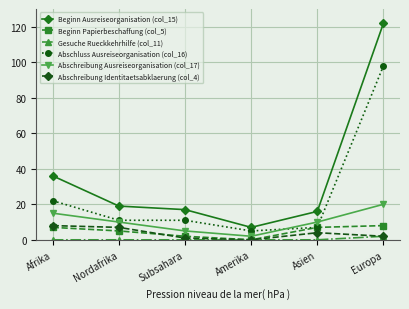

Is the value of Beginn Ausreiseorganisation (col_15) at Europa greater than the value of Gesuche Rueckkehrhilfe (col_11) at Subsahara?

Yes